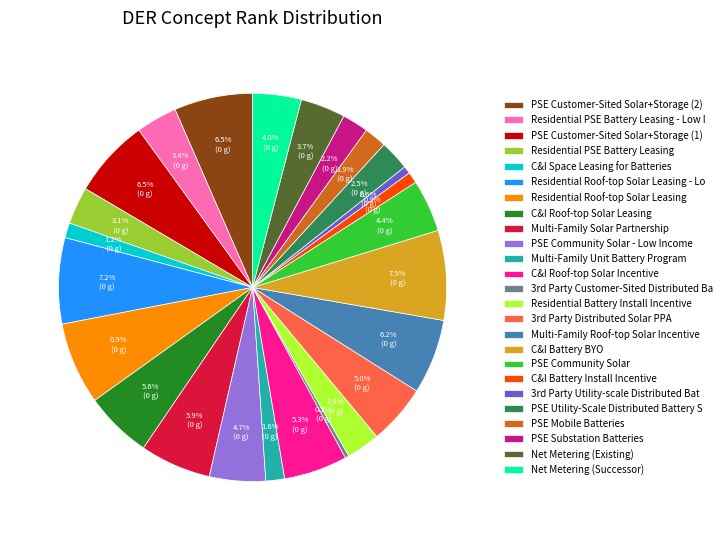

Is the sum of PSE Customer-Sited Solar+Storage (2) and PSE Substation Batteries greater than half?

No